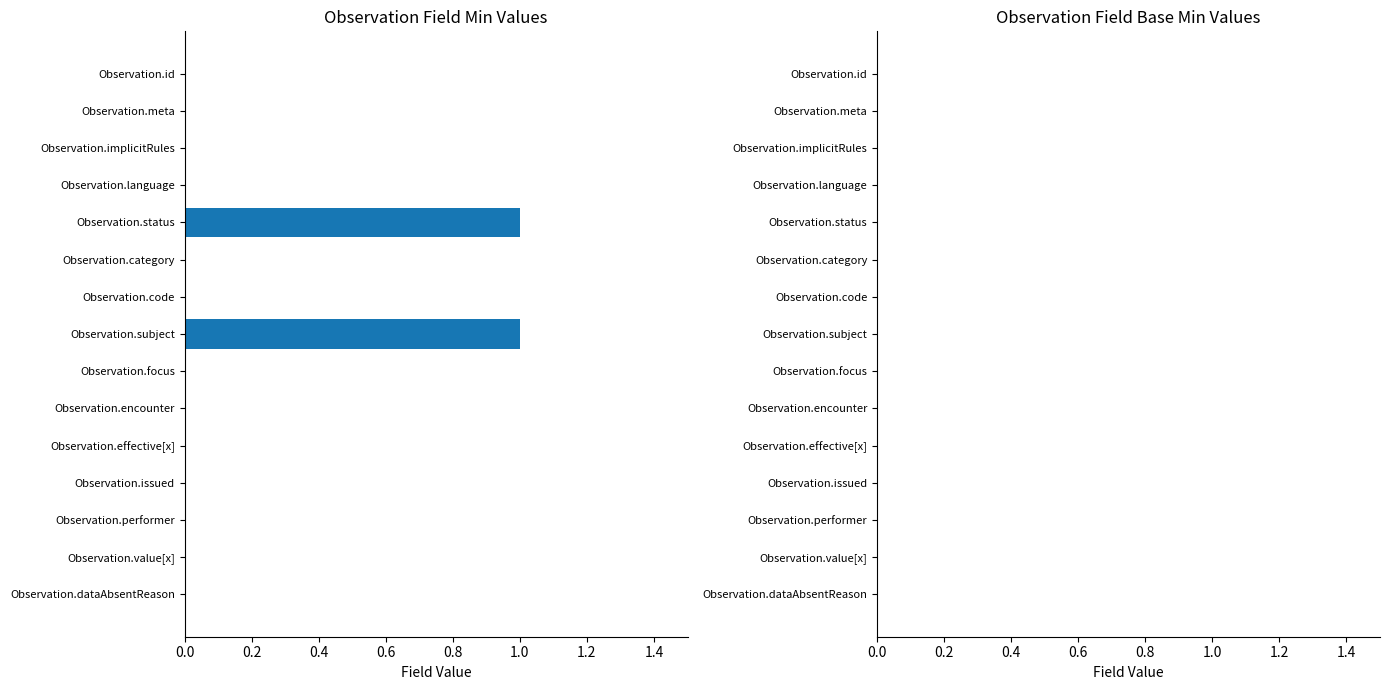

What is the change in value from Observation.id to Observation.status?

+1